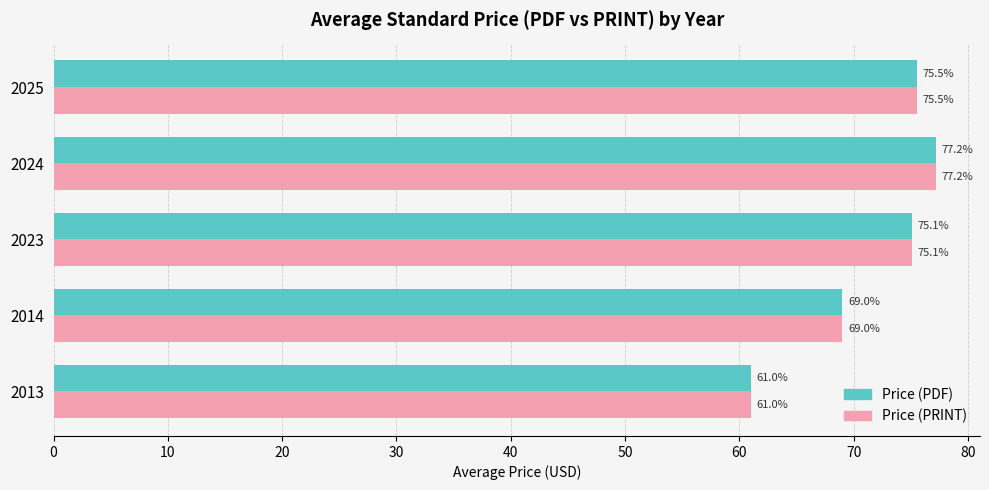

What is the difference between the second highest and second lowest values in the Price (PDF) series?

6.5